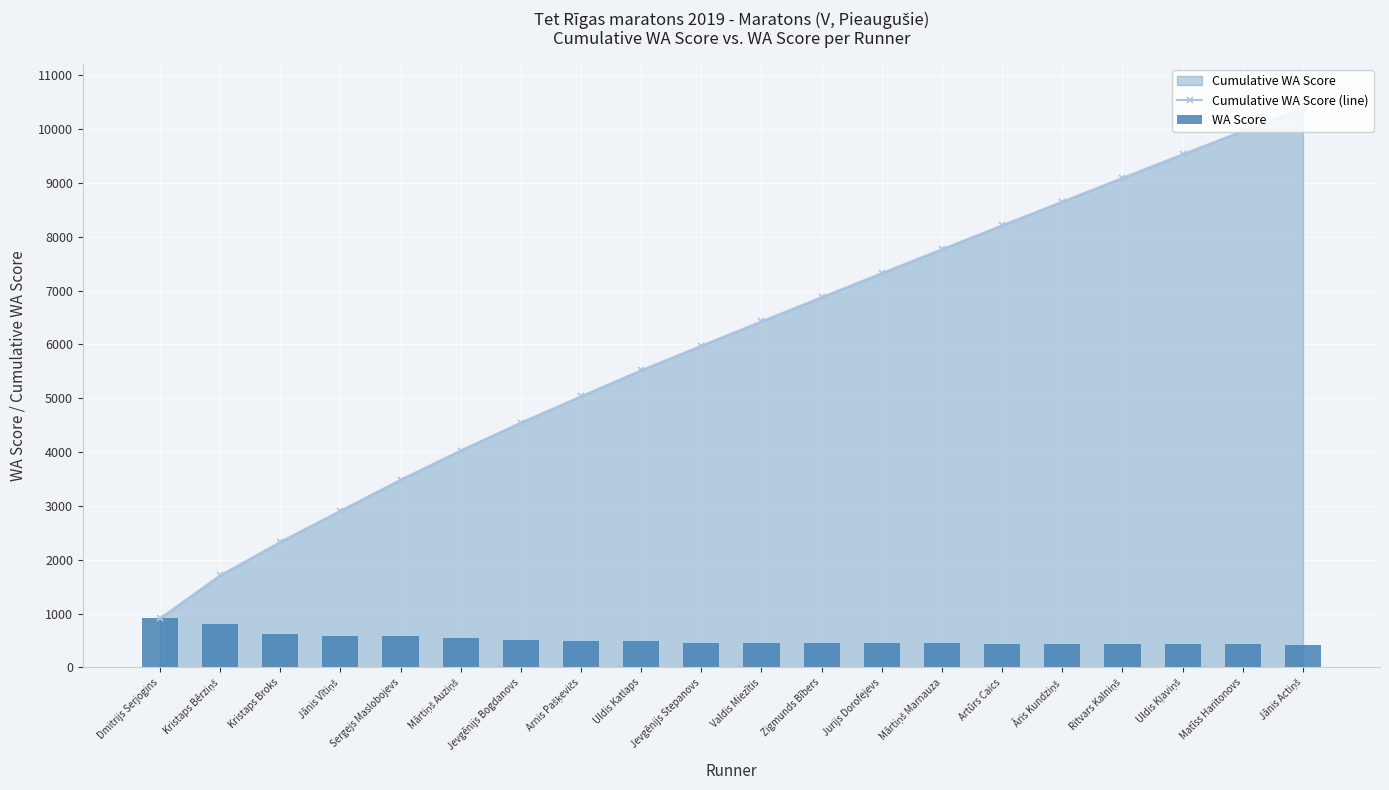

How many categories are shown in the chart?

20